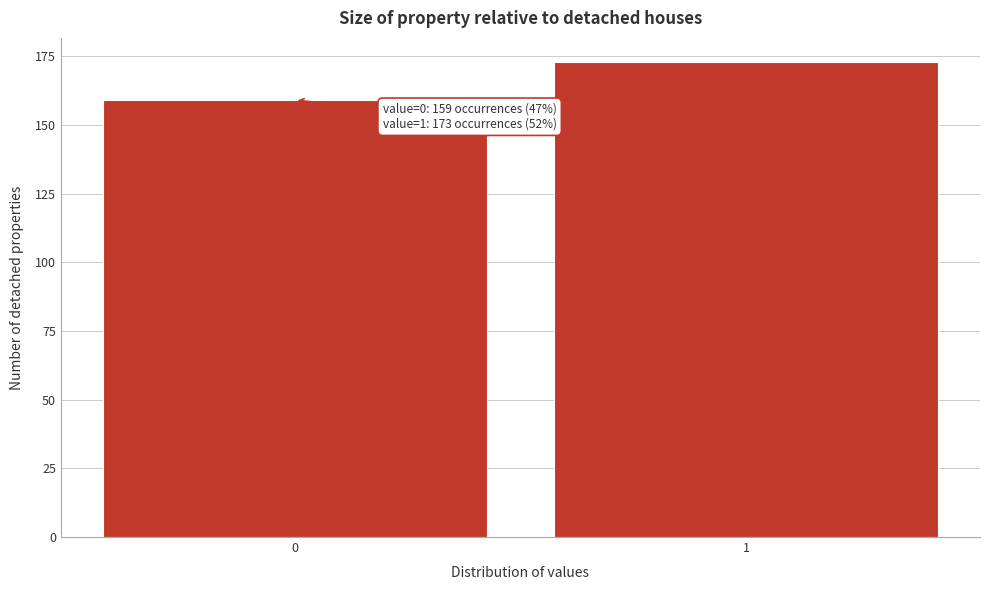

Reading right to left, what are all the values shown in this chart?

173	159